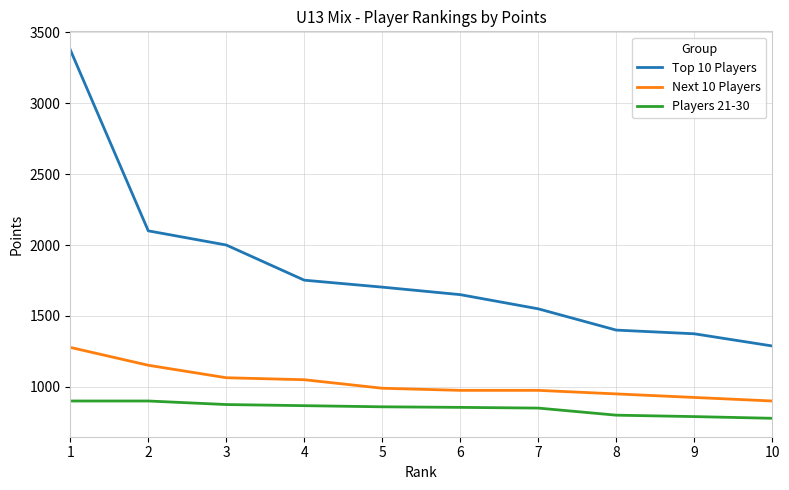

Which category has the highest value in the Next 10 Players series?

1